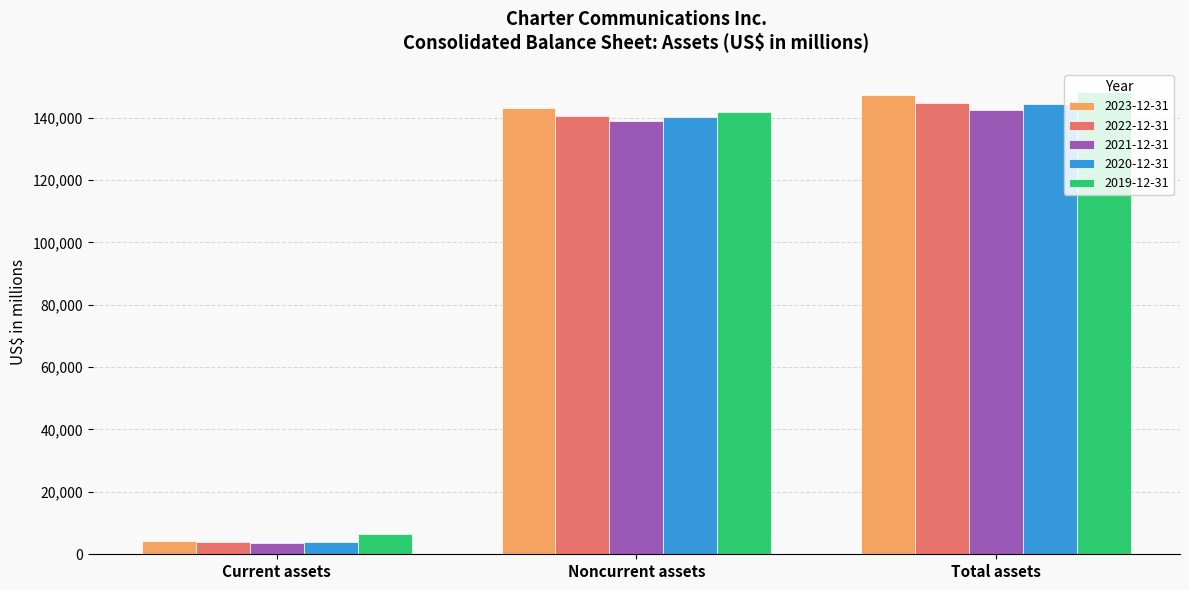

What is the total value across all series at Total assets?

726601